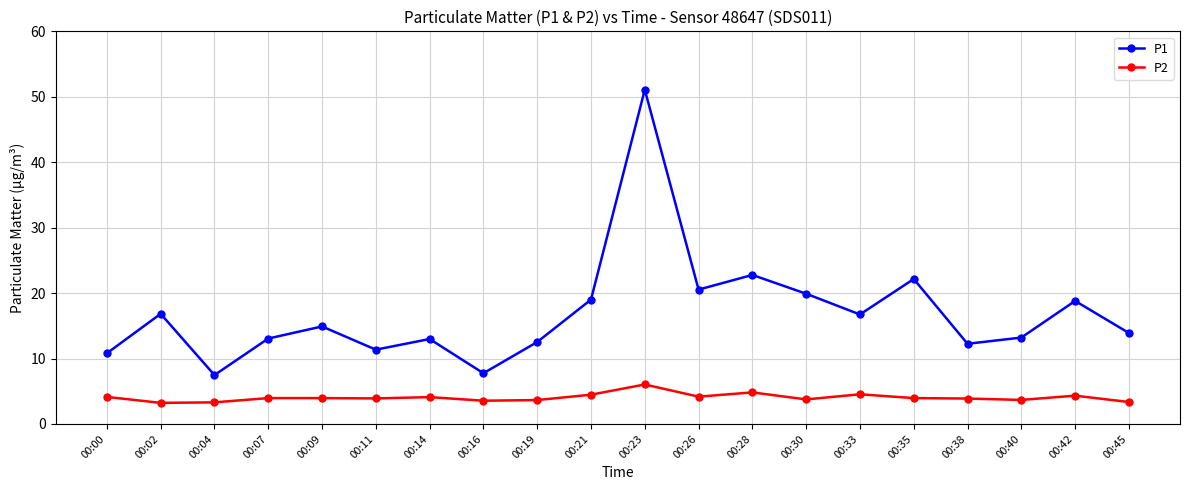

At which label does P1 first exceed 14?

00:02